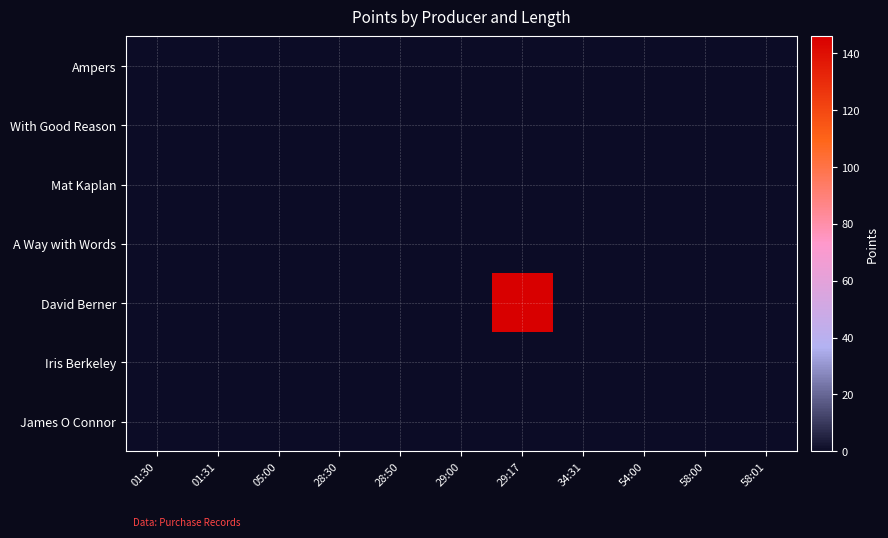

Between 58:00 and 58:01, which is larger?

58:00